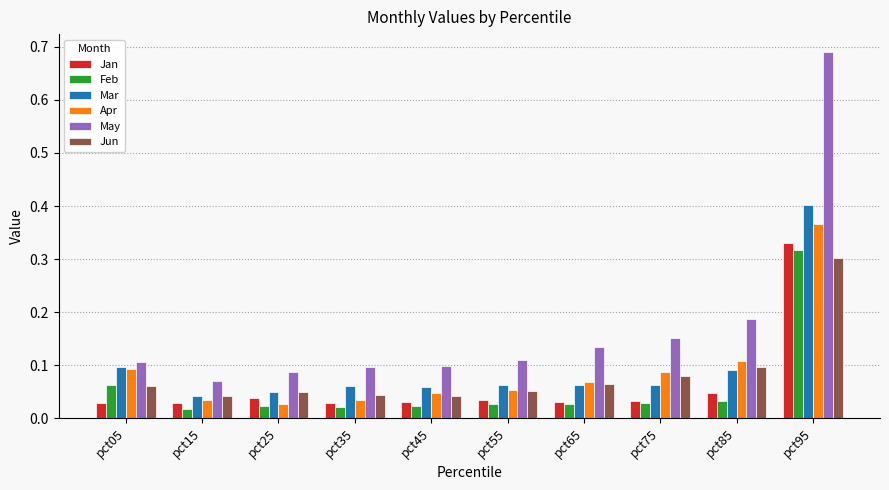

At pct85, list the series in order from smallest to largest.

Feb, Jan, Mar, Jun, Apr, May